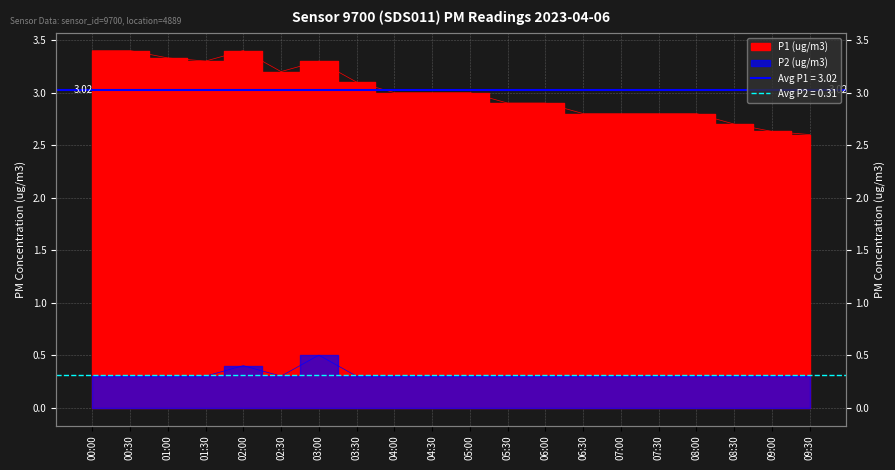

What position from the left is 08:30?

18